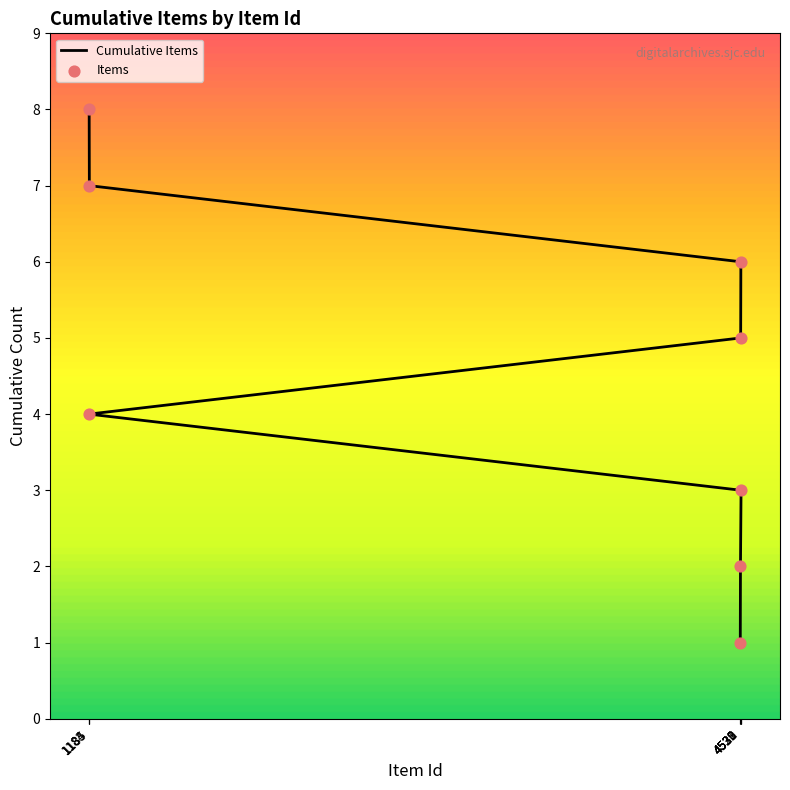

At which category is the sum across all series the highest?

1184